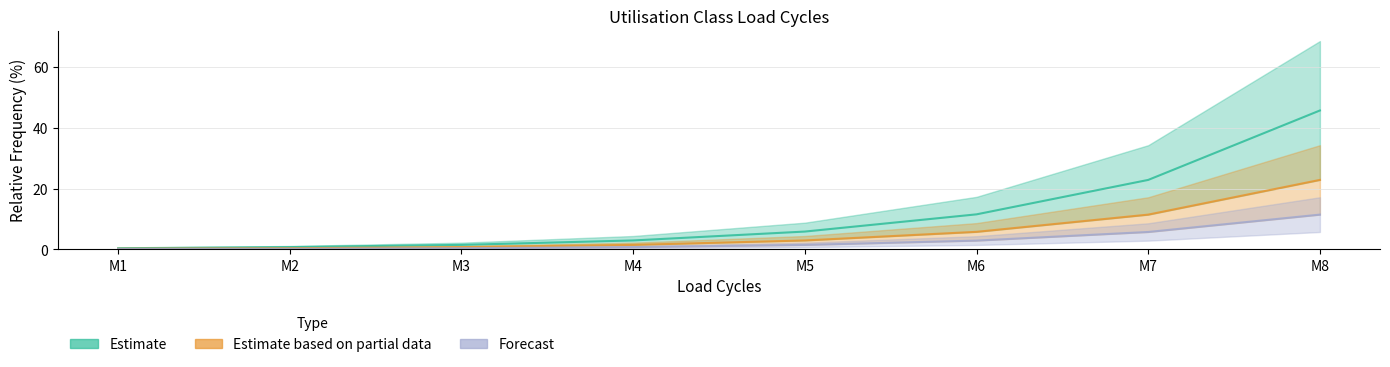

How many series are shown in this chart?

3